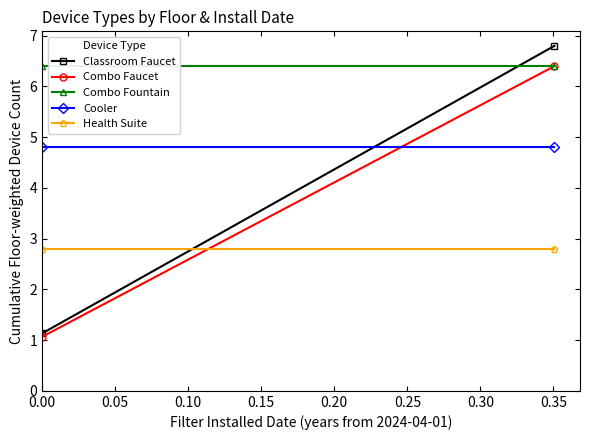

What is the sum of all Combo Fountain values?

12.8